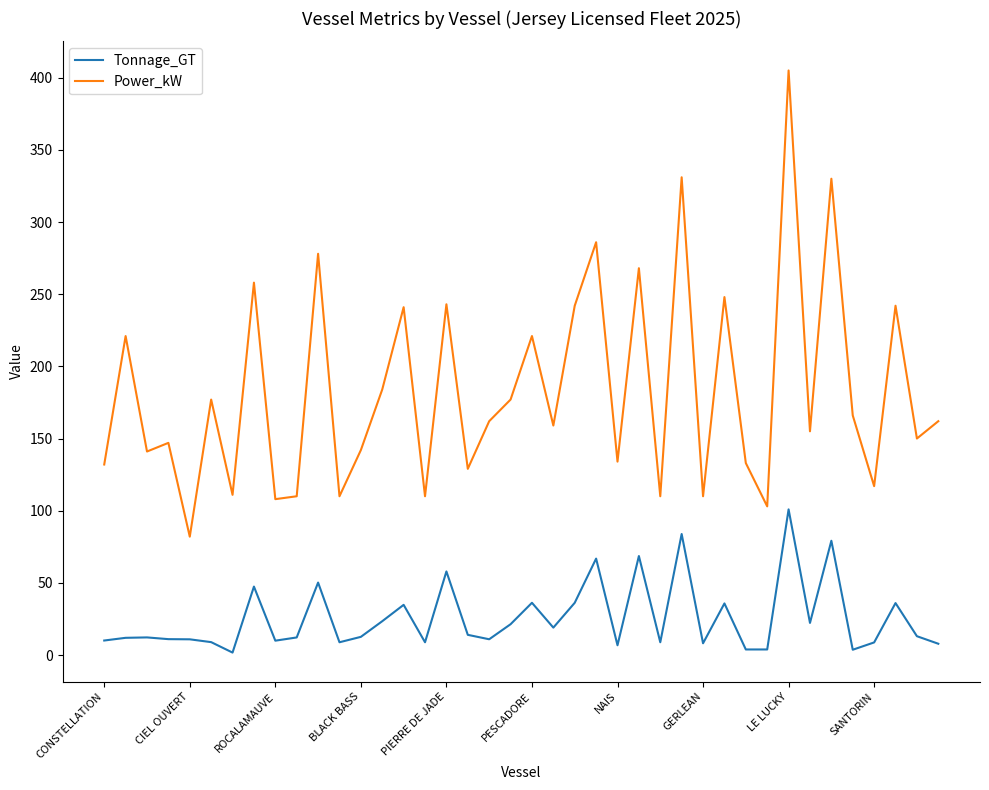

List the series in order of their overall mean, highest first.

Power_kW, Tonnage_GT